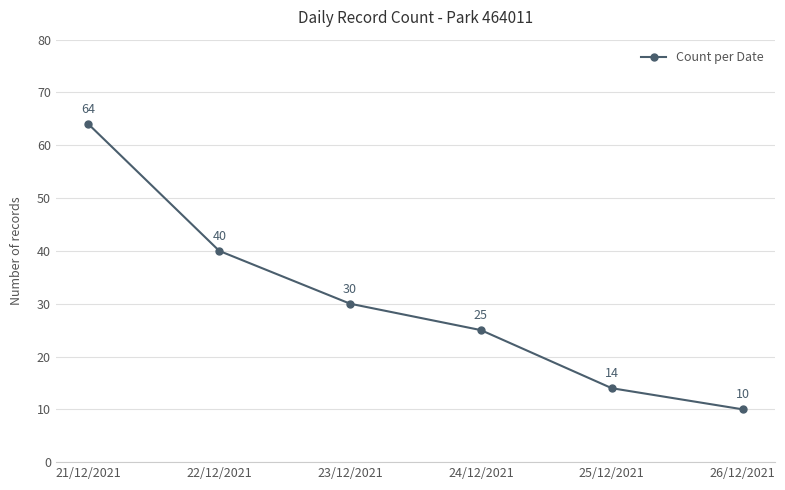

How many data points are less than 30?

3